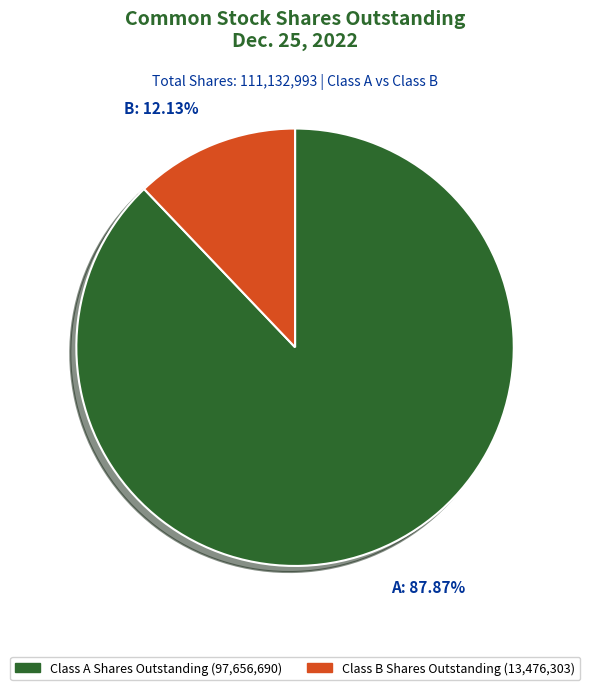

Is there any slice that represents more than half of the pie?

Yes